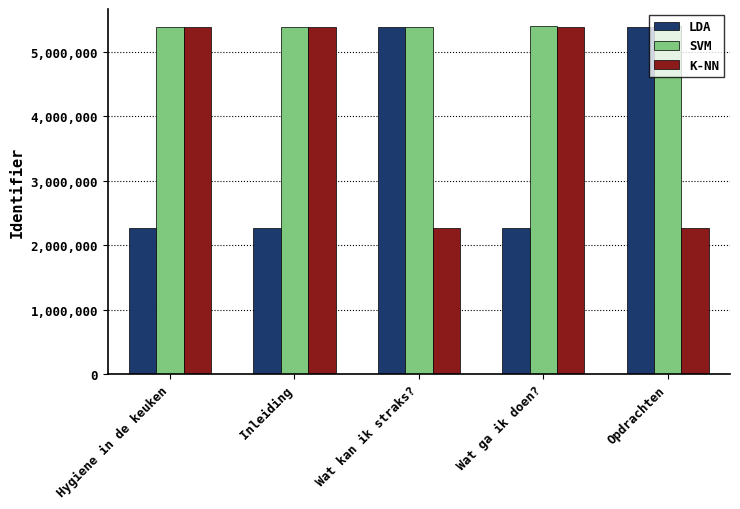

List the series in order of their overall mean, lowest first.

LDA, K-NN, SVM